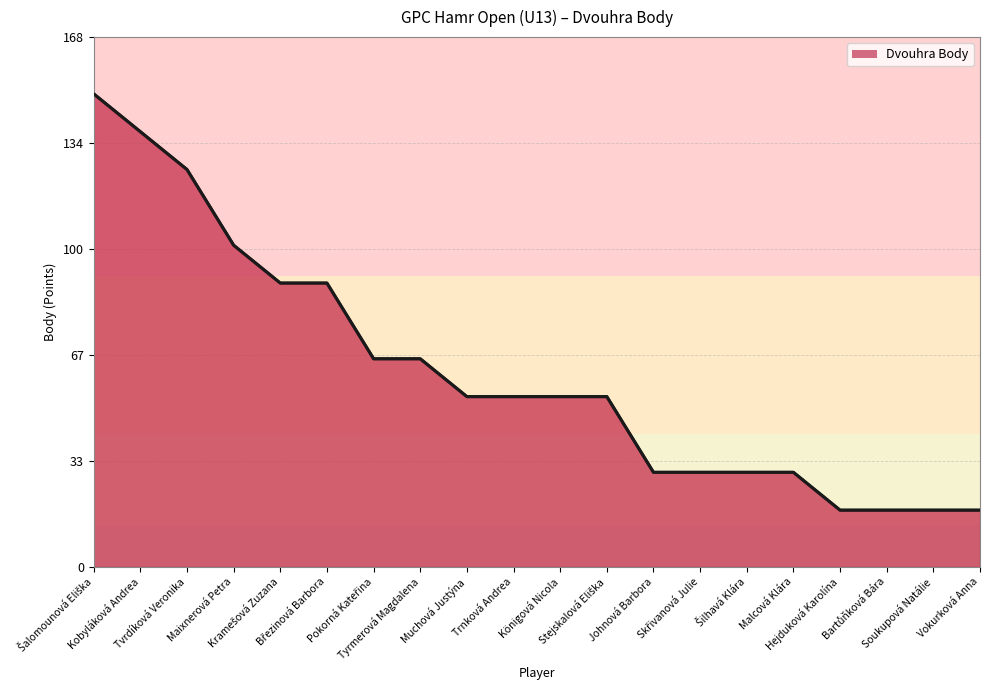

Which label corresponds to the largest value in the chart?

Šalomounová Eliška